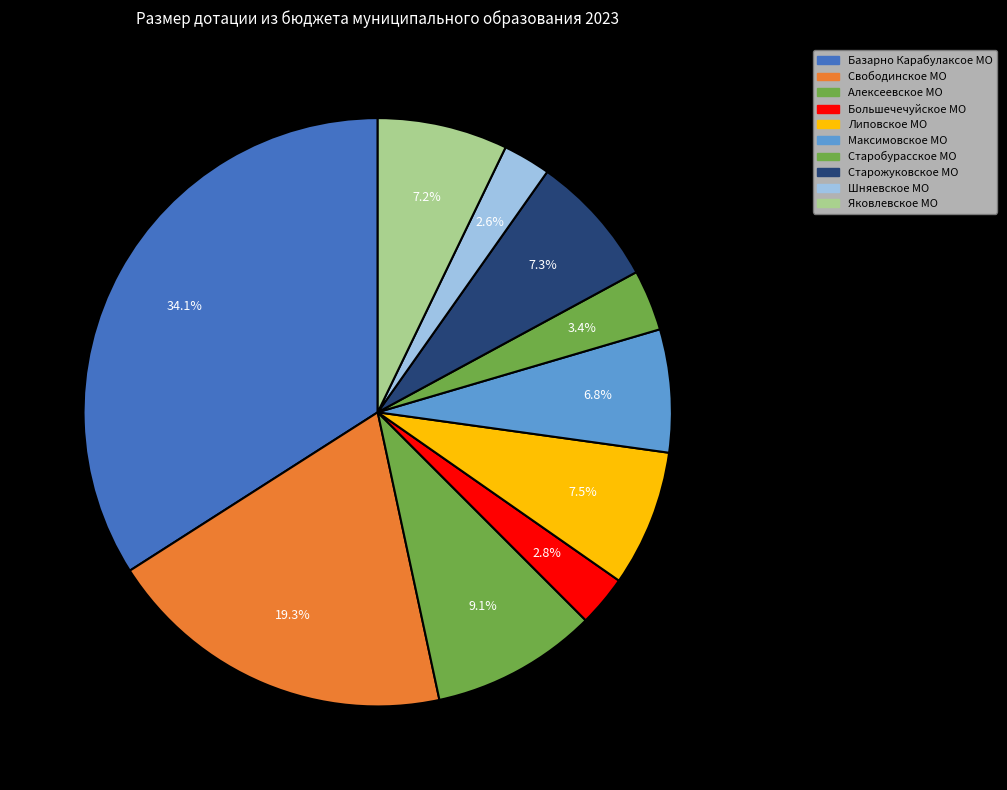

To the nearest percent, what portion does Свободинское МО represent?

19%